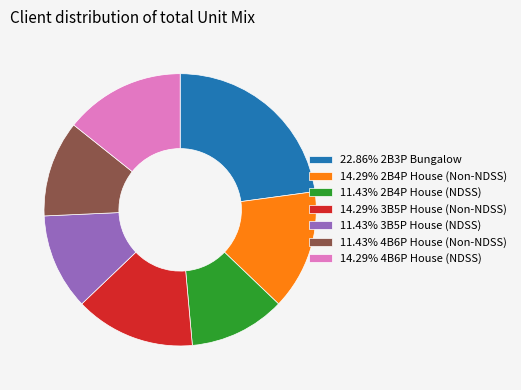

What is the ratio of the value at 11.43% 2B4P House (NDSS) to the value at 14.29% 2B4P House (Non-NDSS)?

0.8